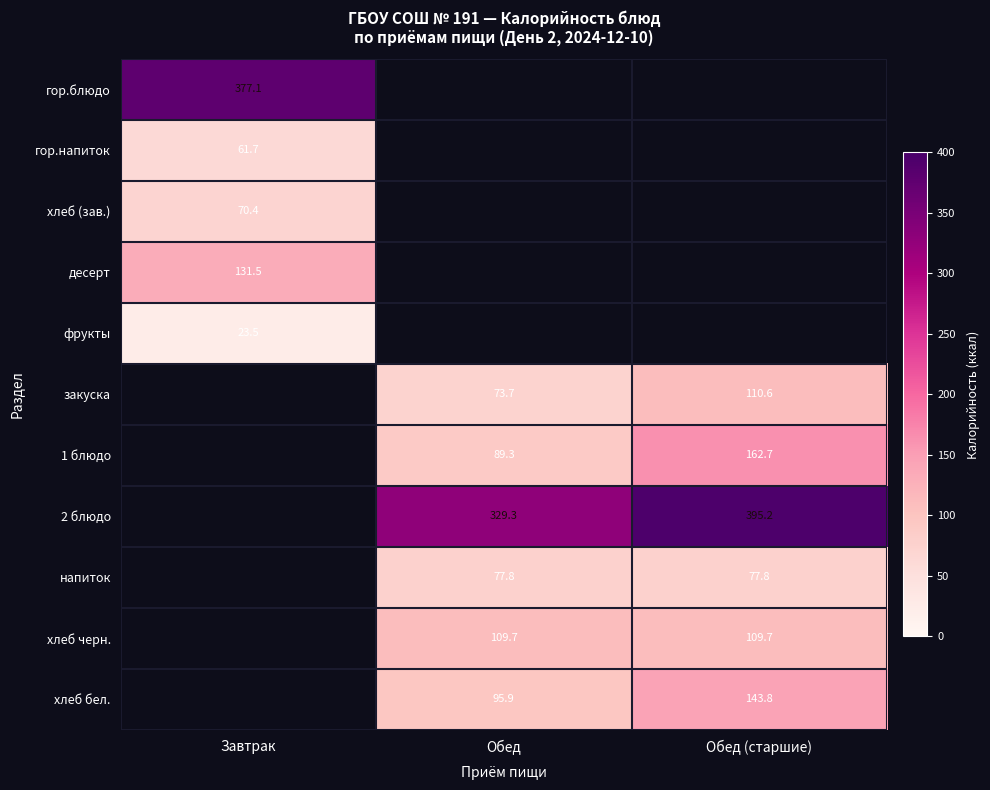

The value of напиток at Обед (старшие) is 20.3. True or false?

False